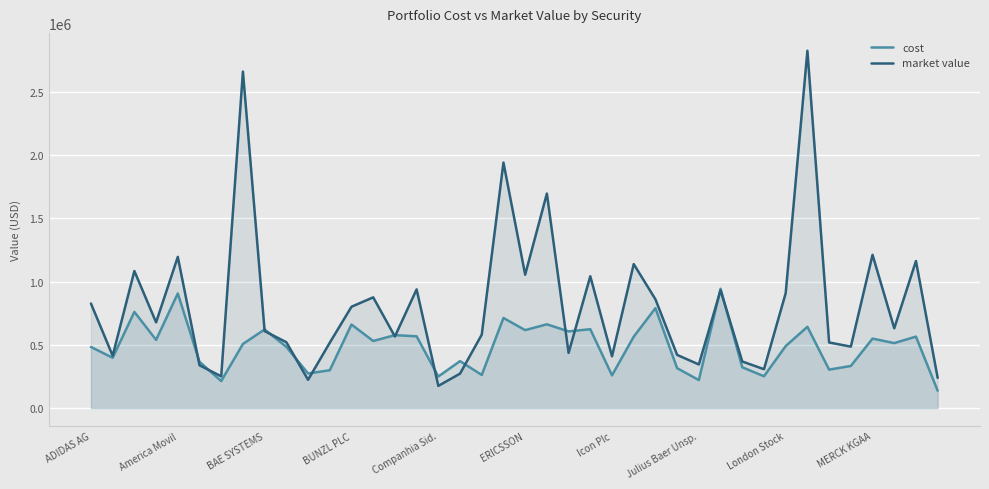

Is it true that cost equals 470912.6 at 30?

False